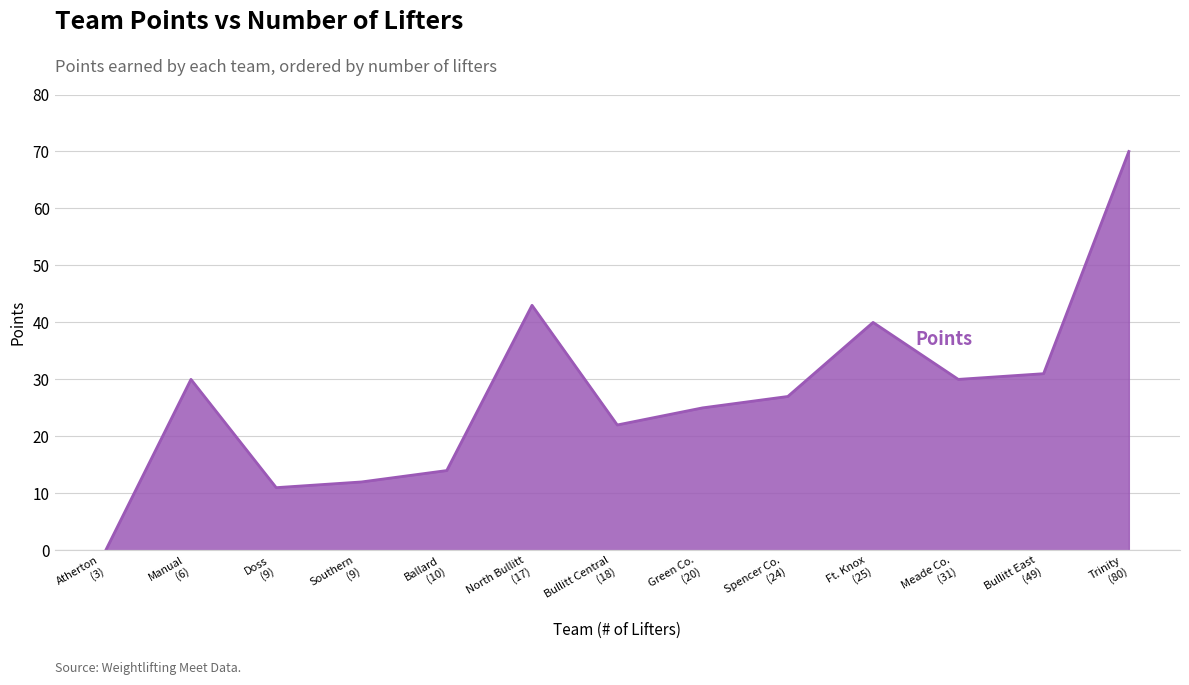

At which category does the data reach its first local peak?

Manual
(6)